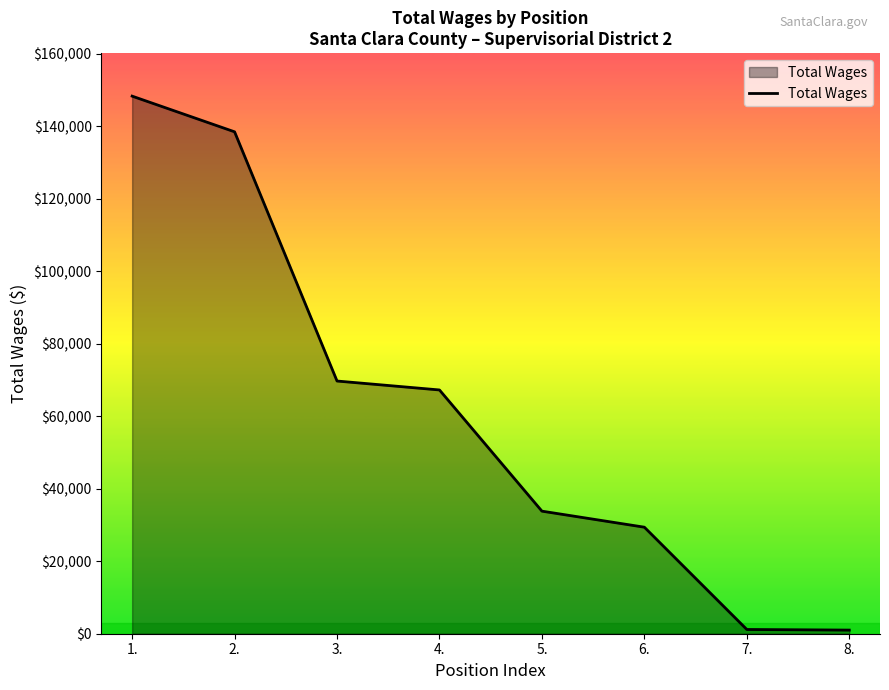

What is the sum of the values at 7. and 5.?

34970